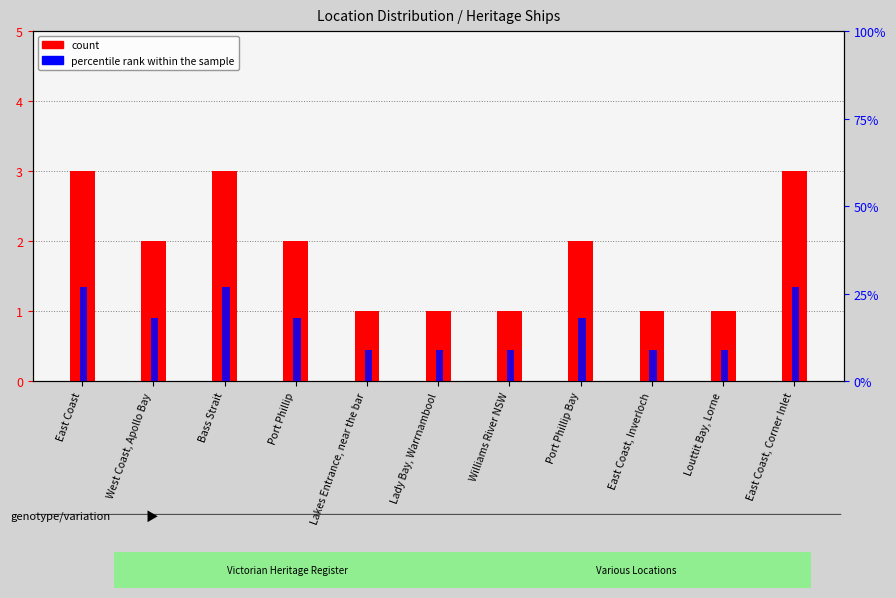

Where is count nearest to the value 2?

West Coast, Apollo Bay